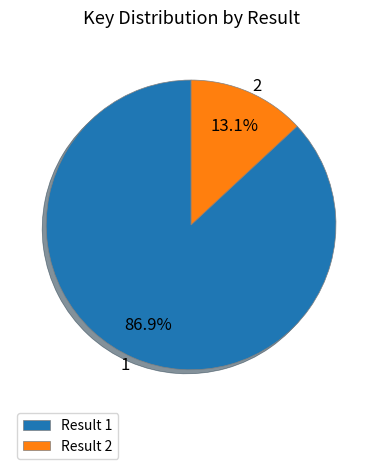

Which has a higher value, 1 or 2?

1